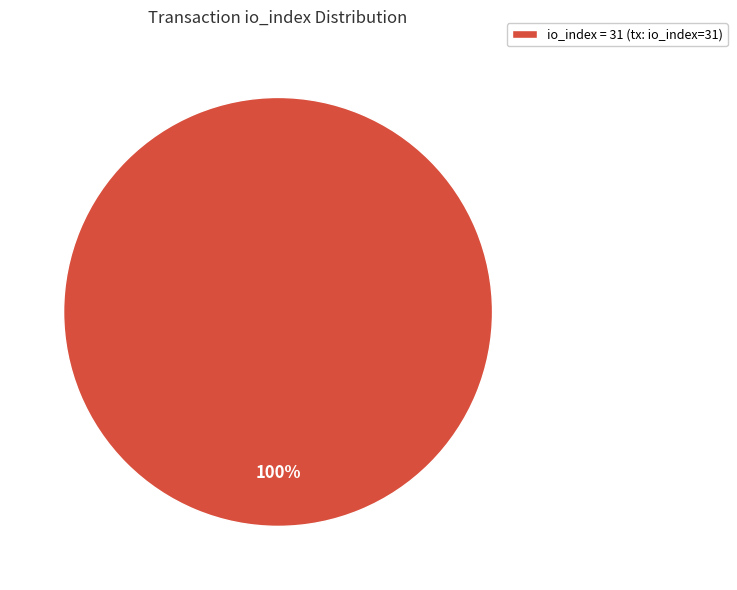

Rank the categories by value from highest to lowest.

io_index = 31 (tx: io_index=31)